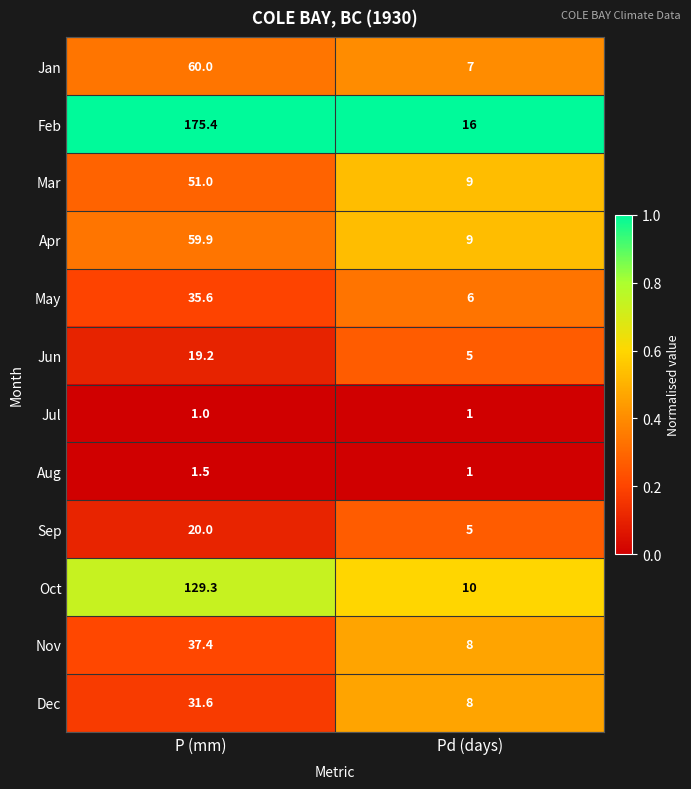

At which label is Dec closest to 19?

Pd (days)